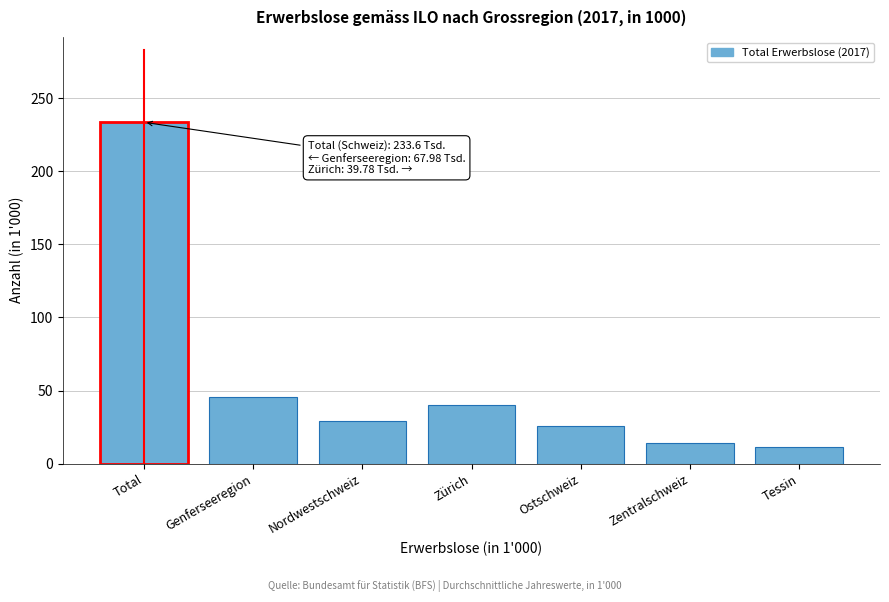

Reading left to right, what are all the values shown in this chart?

233.6	45.8	29.0	39.8	26.0	14.0	11.1